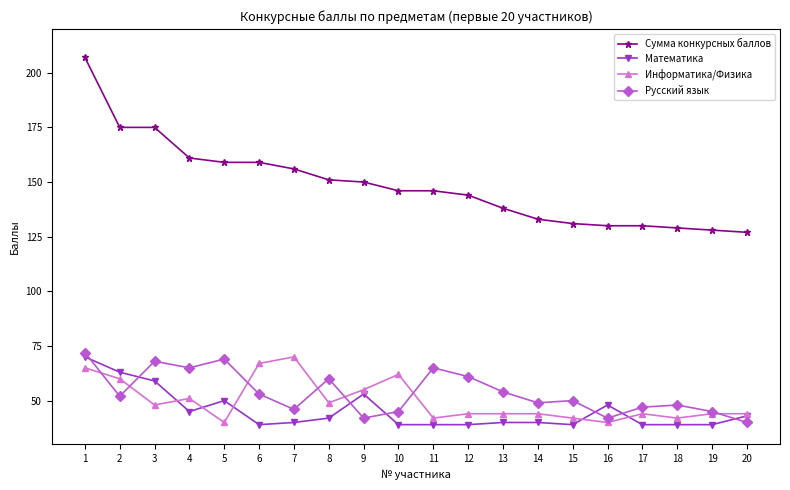

How many categories are shown in the chart?

20